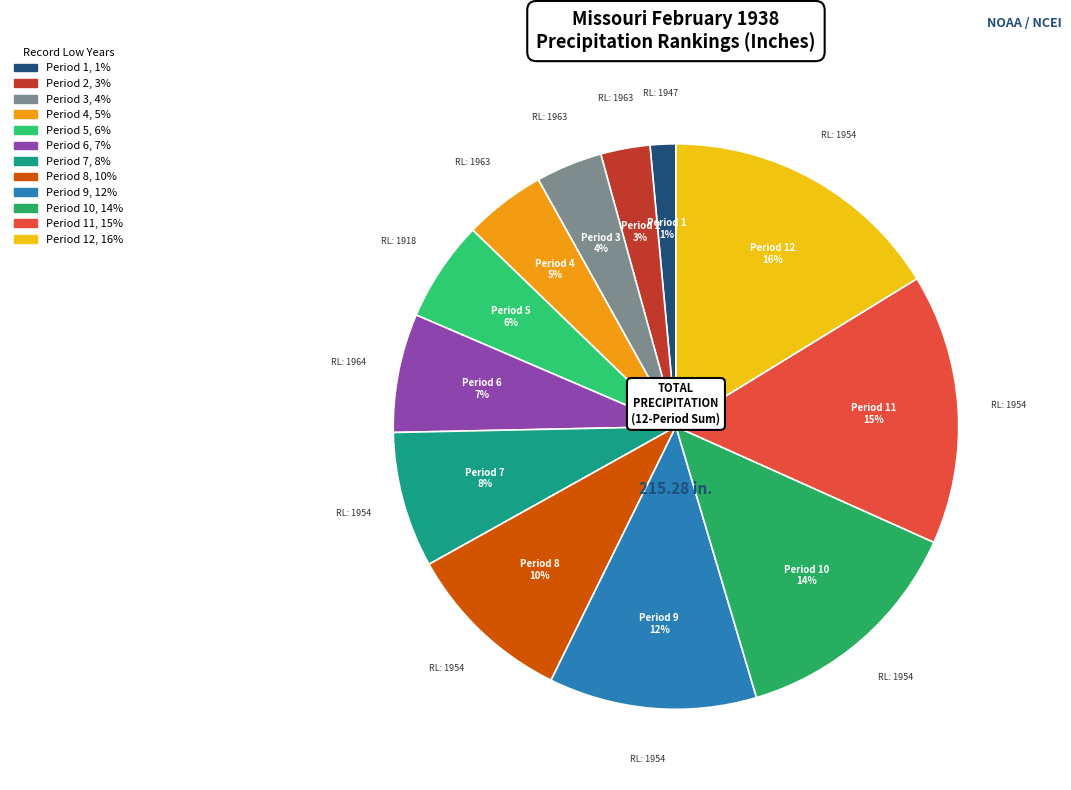

How many segments does this pie chart have?

12